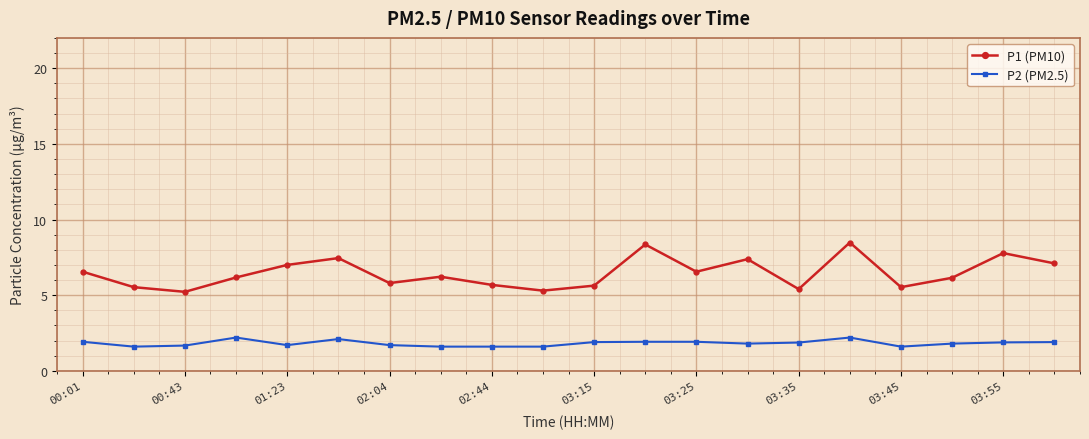

Which series has the largest range (max minus min)?

P1 (PM10)